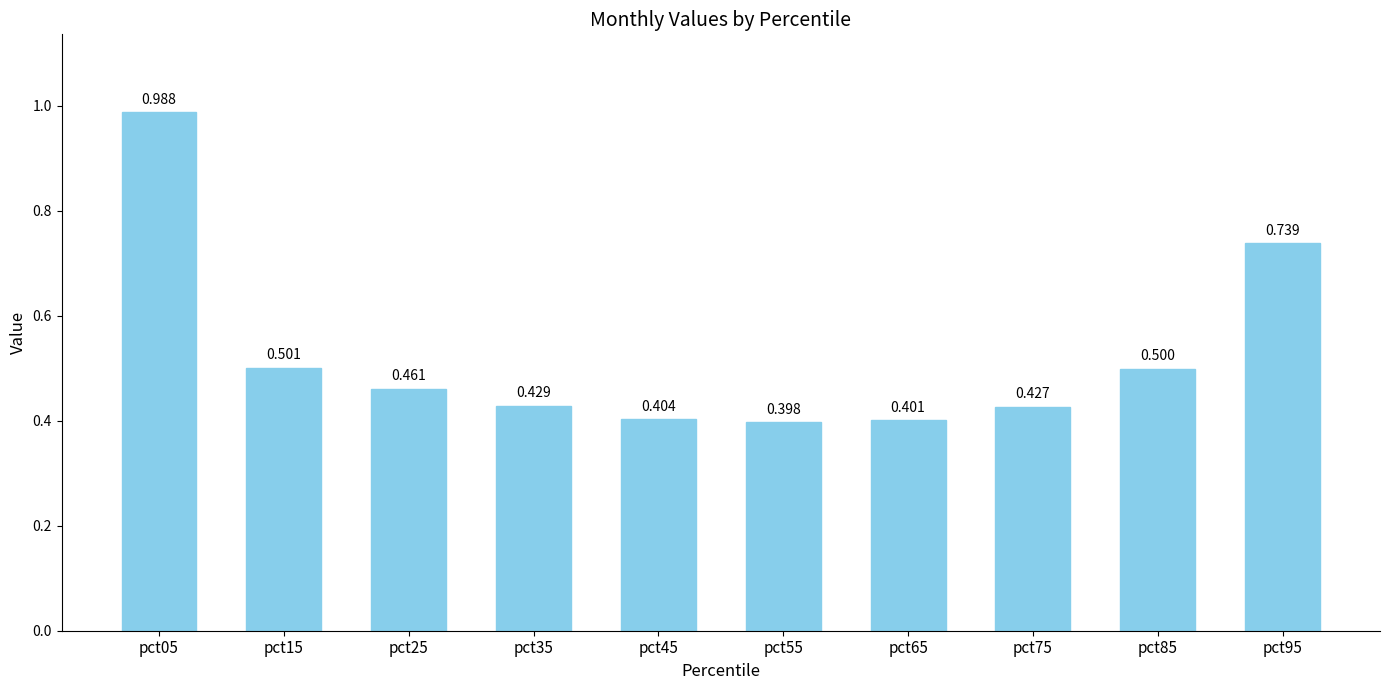

What is the difference between the values at pct45 and pct05?

0.6